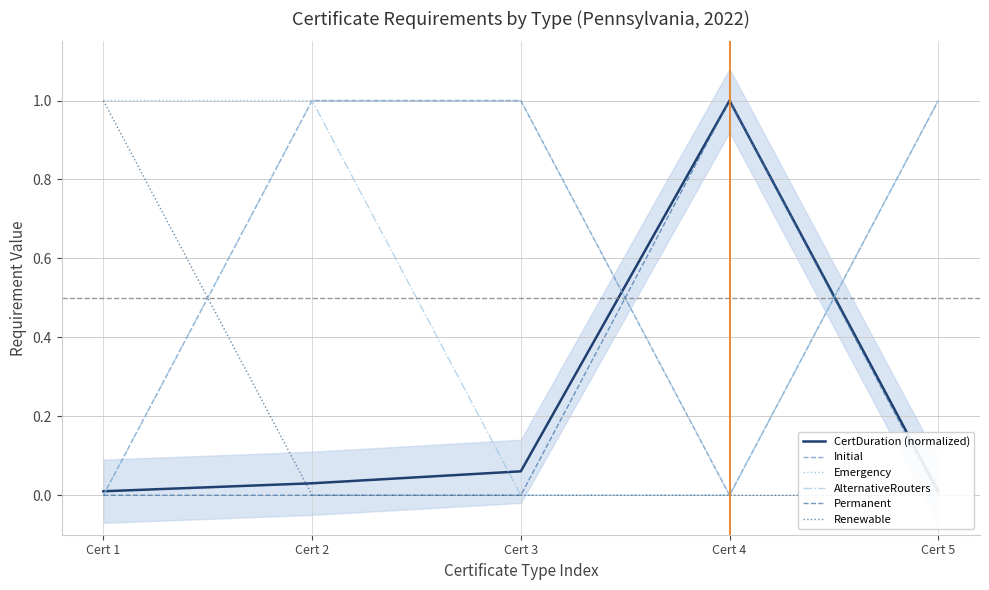

Which series changed the most between Cert 4 and Cert 5?

Initial